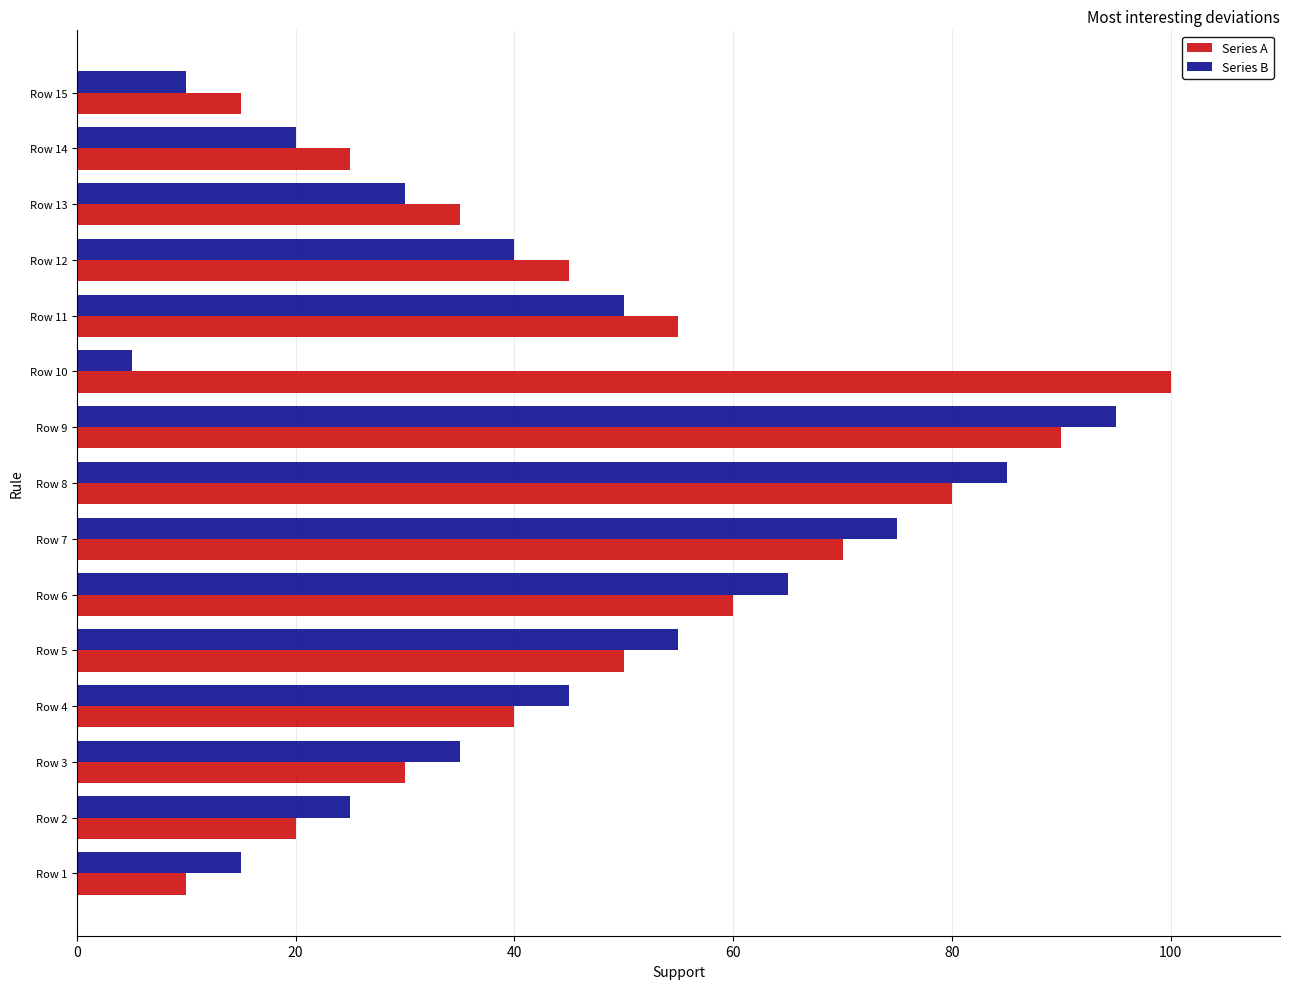

Which category has the lowest value in the Series A series?

Row 1